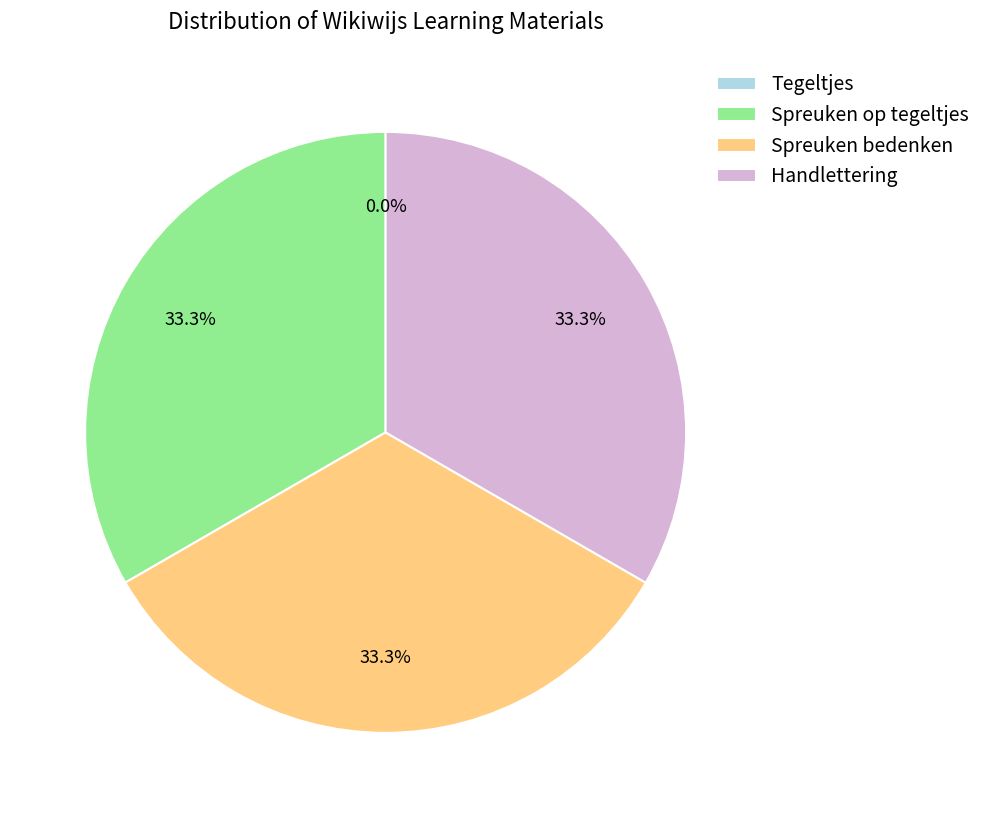

To the nearest percent, what percentage of the pie is Handlettering?

33%